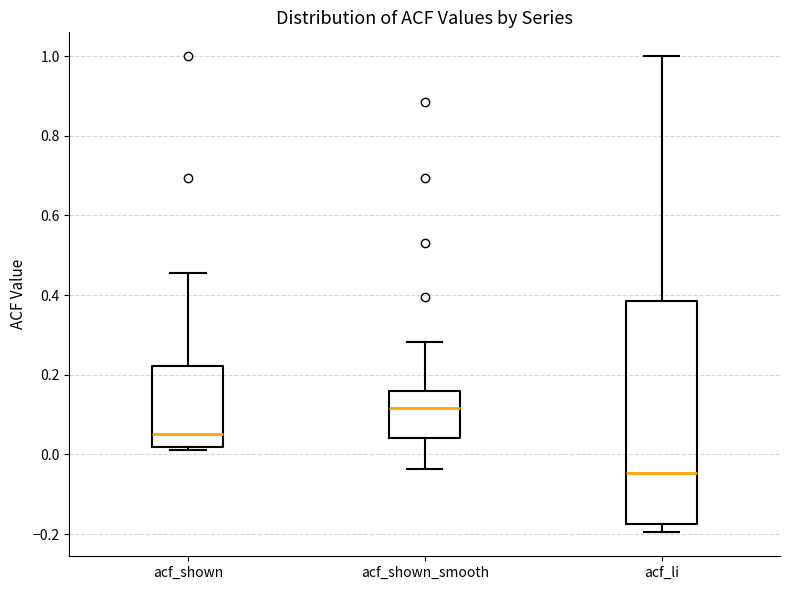

Which box has the highest median line?

acf_shown_smooth